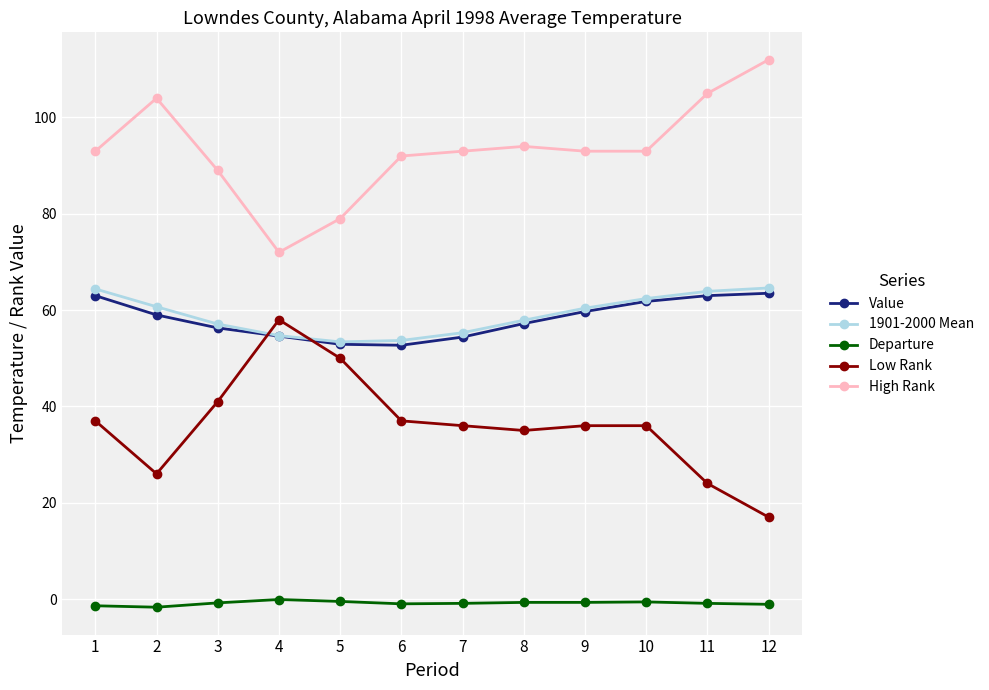

Does the chart display data point markers on the line(s)?

Yes